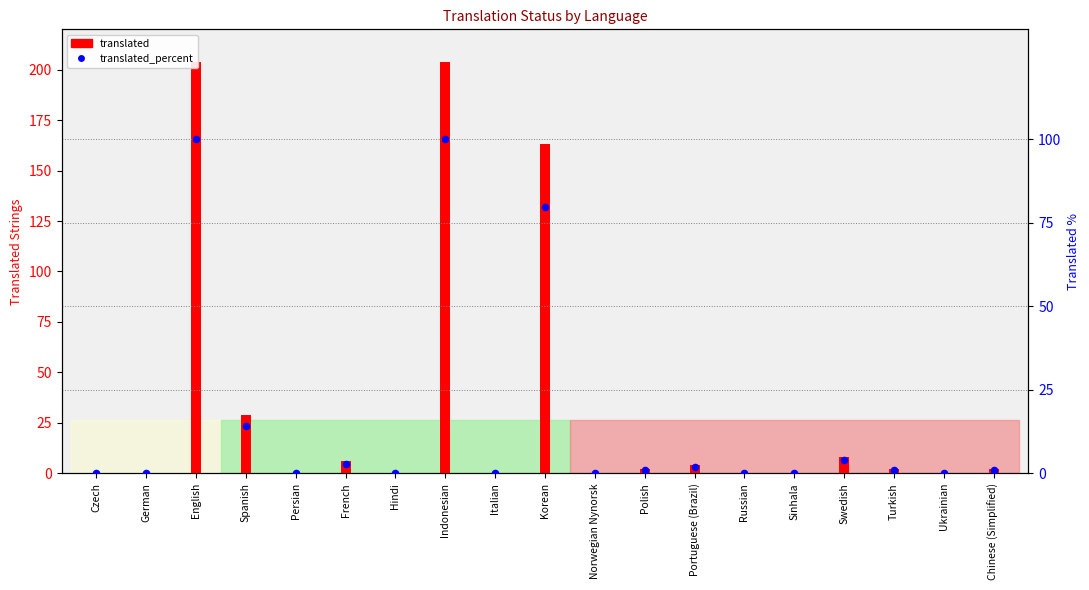

What is the change in value from Spanish to Korean?

+65.7